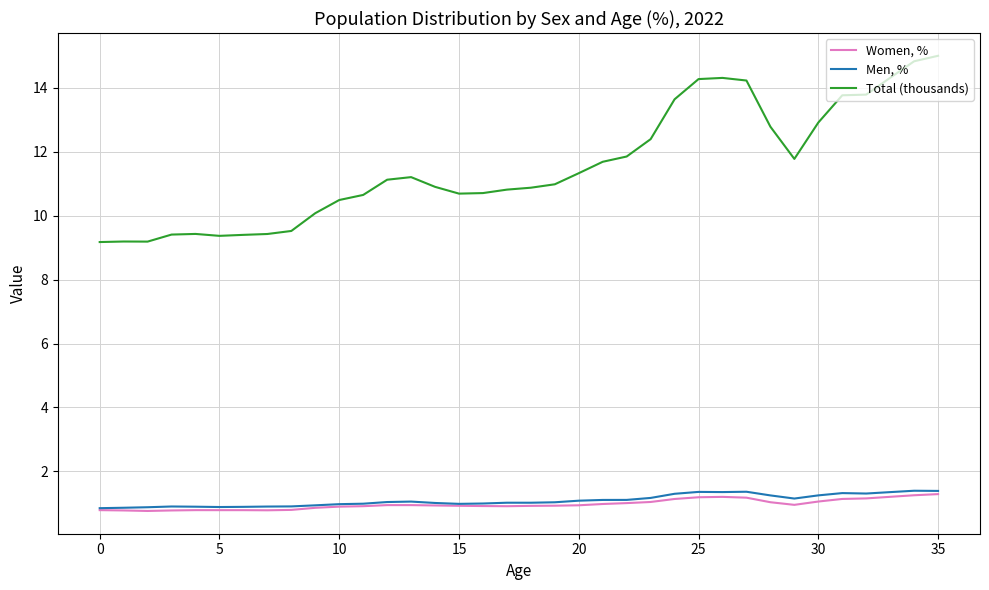

Rank the series by their maximum value, from highest to lowest.

Total (thousands), Men, %, Women, %